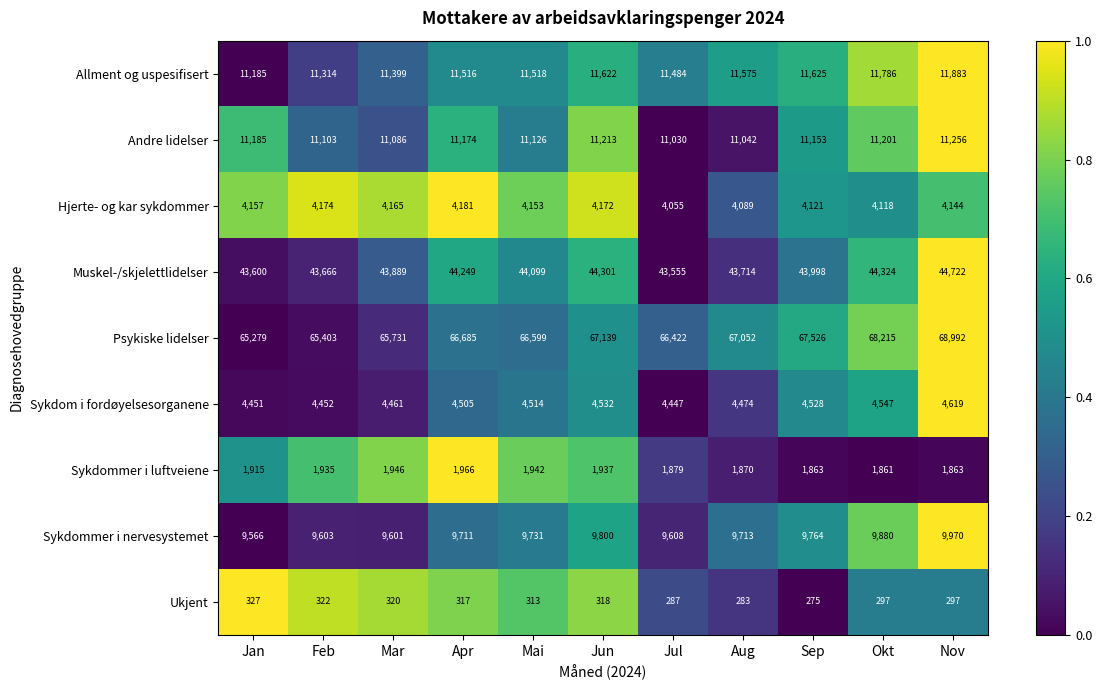

Is it true that Sykdom i fordøyelsesorganene equals 4547 at Okt?

True